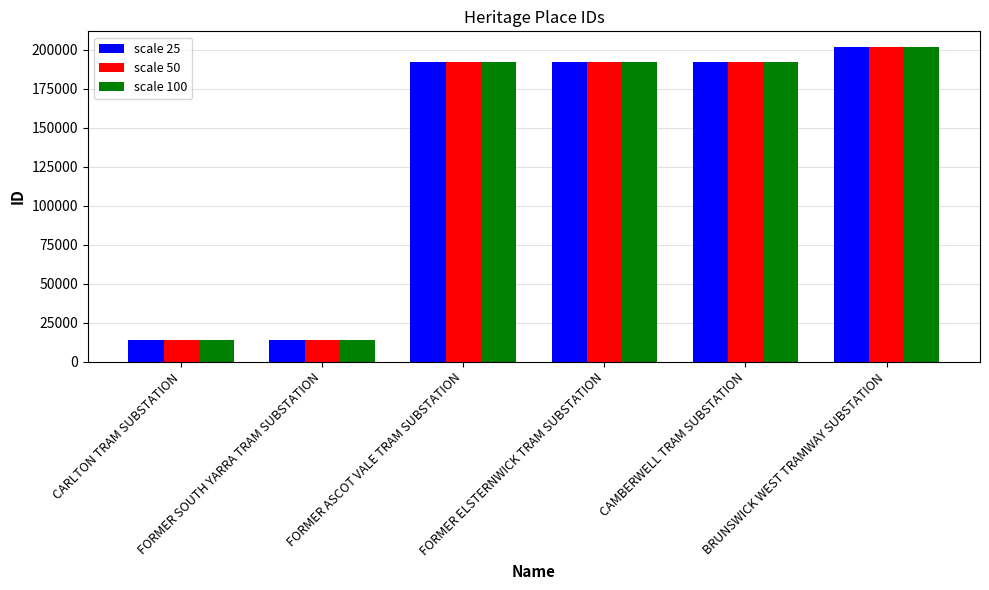

What is the average value of the scale 25 series?

134427